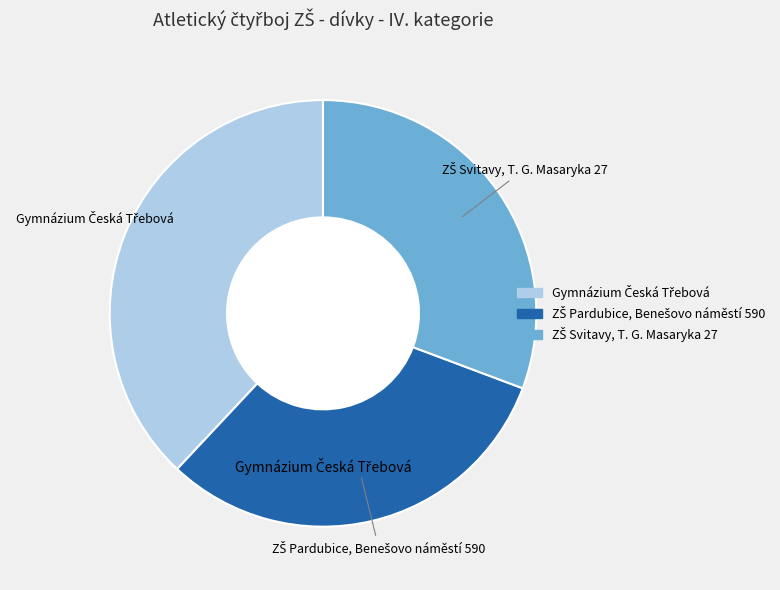

Count the number of slices in the pie.

3